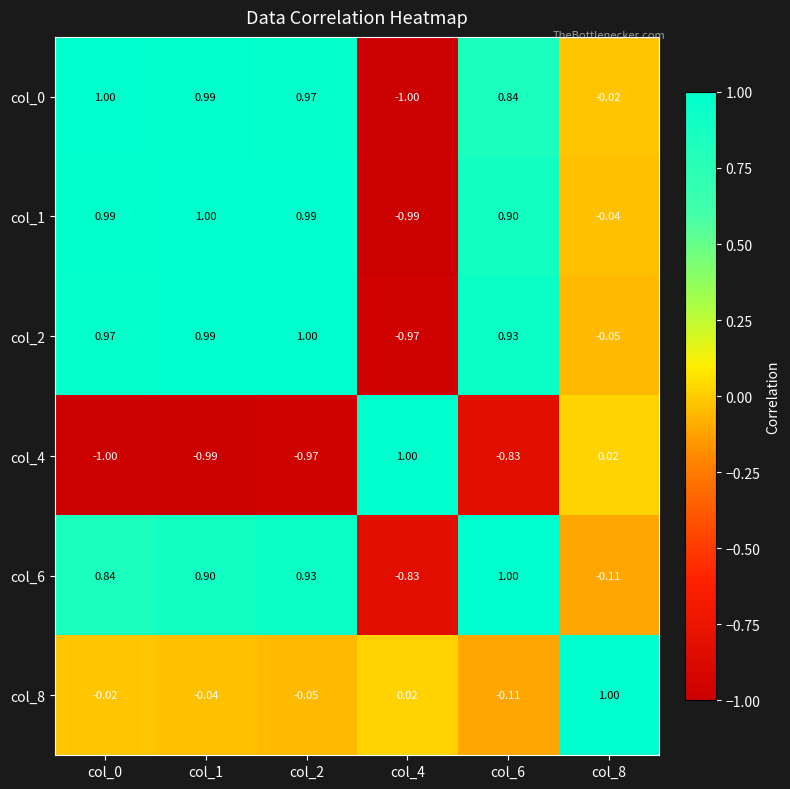

Is the value of col_2 at col_2 greater than the value of col_6 at col_8?

Yes